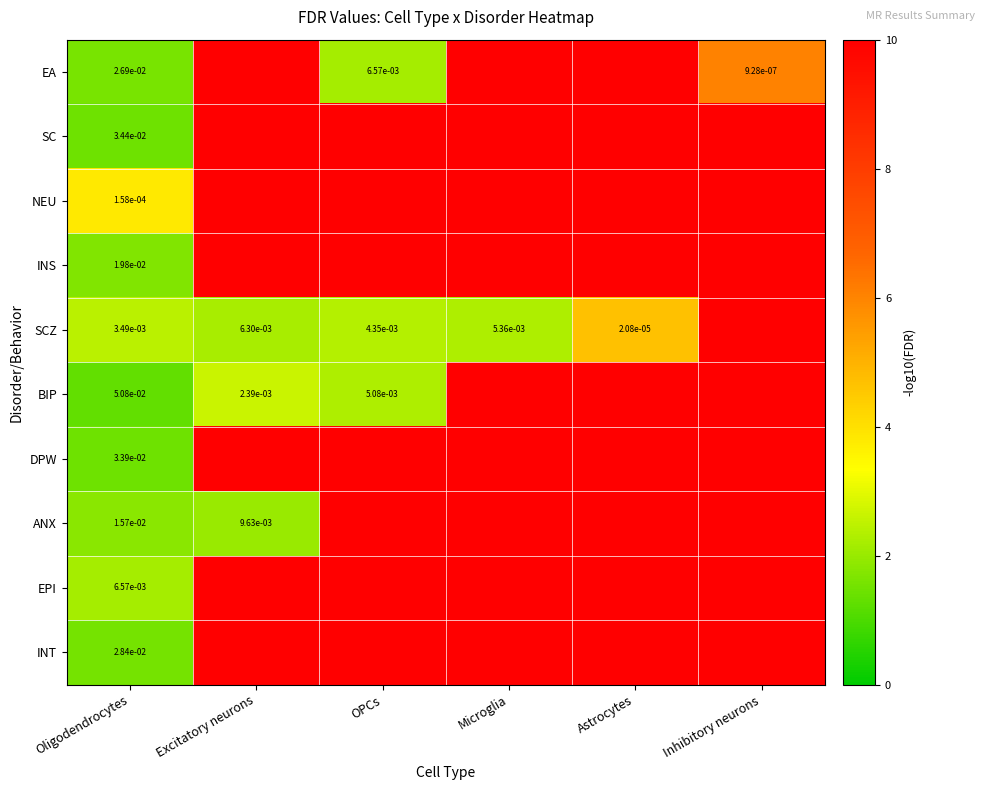

What is the difference between the highest and lowest values at OPCs?

7.8